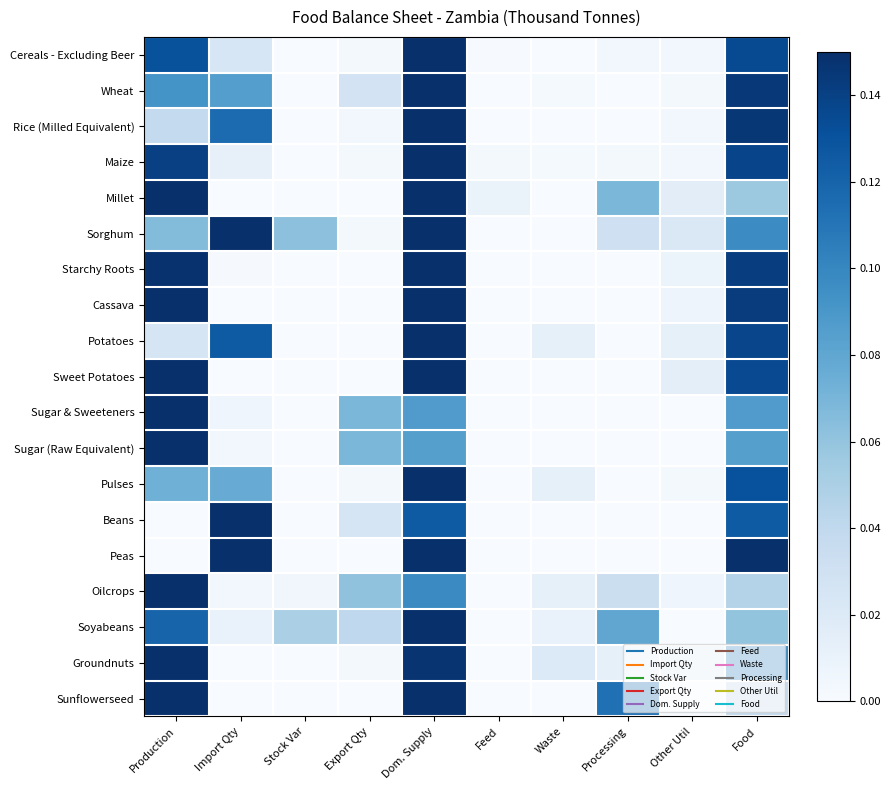

Reading left to right, extract all data points from this chart.

Cereals - Excluding Beer: Production=0.1	Import Qty=0.0	Stock Var=0.0	Export Qty=0.0	Dom. Supply=0.1	Feed=0.0	Waste=0.0	Processing=0.0	Other Util=0.0	Food=0.1
Wheat: Production=0.1	Import Qty=0.1	Stock Var=0.0	Export Qty=0.0	Dom. Supply=0.1	Feed=0.0	Waste=0.0	Processing=0.0	Other Util=0.0	Food=0.1
Rice (Milled Equivalent): Production=0.0	Import Qty=0.1	Stock Var=0.0	Export Qty=0.0	Dom. Supply=0.1	Feed=0.0	Waste=0.0	Processing=0.0	Other Util=0.0	Food=0.1
Maize: Production=0.1	Import Qty=0.0	Stock Var=0.0	Export Qty=0.0	Dom. Supply=0.1	Feed=0.0	Waste=0.0	Processing=0.0	Other Util=0.0	Food=0.1
Millet: Production=0.1	Import Qty=0.0	Stock Var=0.0	Export Qty=0.0	Dom. Supply=0.1	Feed=0.0	Waste=0.0	Processing=0.1	Other Util=0.0	Food=0.1
Sorghum: Production=0.1	Import Qty=0.1	Stock Var=0.1	Export Qty=0.0	Dom. Supply=0.1	Feed=0.0	Waste=0.0	Processing=0.0	Other Util=0.0	Food=0.1
Starchy Roots: Production=0.1	Import Qty=0.0	Stock Var=0.0	Export Qty=0.0	Dom. Supply=0.1	Feed=0.0	Waste=0.0	Processing=0.0	Other Util=0.0	Food=0.1
Cassava: Production=0.1	Import Qty=0.0	Stock Var=0.0	Export Qty=0.0	Dom. Supply=0.1	Feed=0.0	Waste=0.0	Processing=0.0	Other Util=0.0	Food=0.1
Potatoes: Production=0.0	Import Qty=0.1	Stock Var=0.0	Export Qty=0.0	Dom. Supply=0.1	Feed=0.0	Waste=0.0	Processing=0.0	Other Util=0.0	Food=0.1
Sweet Potatoes: Production=0.1	Import Qty=0.0	Stock Var=0.0	Export Qty=0.0	Dom. Supply=0.1	Feed=0.0	Waste=0.0	Processing=0.0	Other Util=0.0	Food=0.1
Sugar & Sweeteners: Production=0.1	Import Qty=0.0	Stock Var=0.0	Export Qty=0.1	Dom. Supply=0.1	Feed=0.0	Waste=0.0	Processing=0.0	Other Util=0.0	Food=0.1
Sugar (Raw Equivalent): Production=0.1	Import Qty=0.0	Stock Var=0.0	Export Qty=0.1	Dom. Supply=0.1	Feed=0.0	Waste=0.0	Processing=0.0	Other Util=0.0	Food=0.1
Pulses: Production=0.1	Import Qty=0.1	Stock Var=0.0	Export Qty=0.0	Dom. Supply=0.1	Feed=0.0	Waste=0.0	Processing=0.0	Other Util=0.0	Food=0.1
Beans: Production=0.0	Import Qty=0.1	Stock Var=0.0	Export Qty=0.0	Dom. Supply=0.1	Feed=0.0	Waste=0.0	Processing=0.0	Other Util=0.0	Food=0.1
Peas: Production=0.0	Import Qty=0.1	Stock Var=0.0	Export Qty=0.0	Dom. Supply=0.1	Feed=0.0	Waste=0.0	Processing=0.0	Other Util=0.0	Food=0.1
Oilcrops: Production=0.1	Import Qty=0.0	Stock Var=0.0	Export Qty=0.1	Dom. Supply=0.1	Feed=0.0	Waste=0.0	Processing=0.0	Other Util=0.0	Food=0.0
Soyabeans: Production=0.1	Import Qty=0.0	Stock Var=0.0	Export Qty=0.0	Dom. Supply=0.1	Feed=0.0	Waste=0.0	Processing=0.1	Other Util=0.0	Food=0.1
Groundnuts: Production=0.1	Import Qty=0.0	Stock Var=0.0	Export Qty=0.0	Dom. Supply=0.1	Feed=0.0	Waste=0.0	Processing=0.0	Other Util=0.0	Food=0.1
Sunflowerseed: Production=0.1	Import Qty=0.0	Stock Var=0.0	Export Qty=0.0	Dom. Supply=0.1	Feed=0.0	Waste=0.0	Processing=0.1	Other Util=0.0	Food=0.0